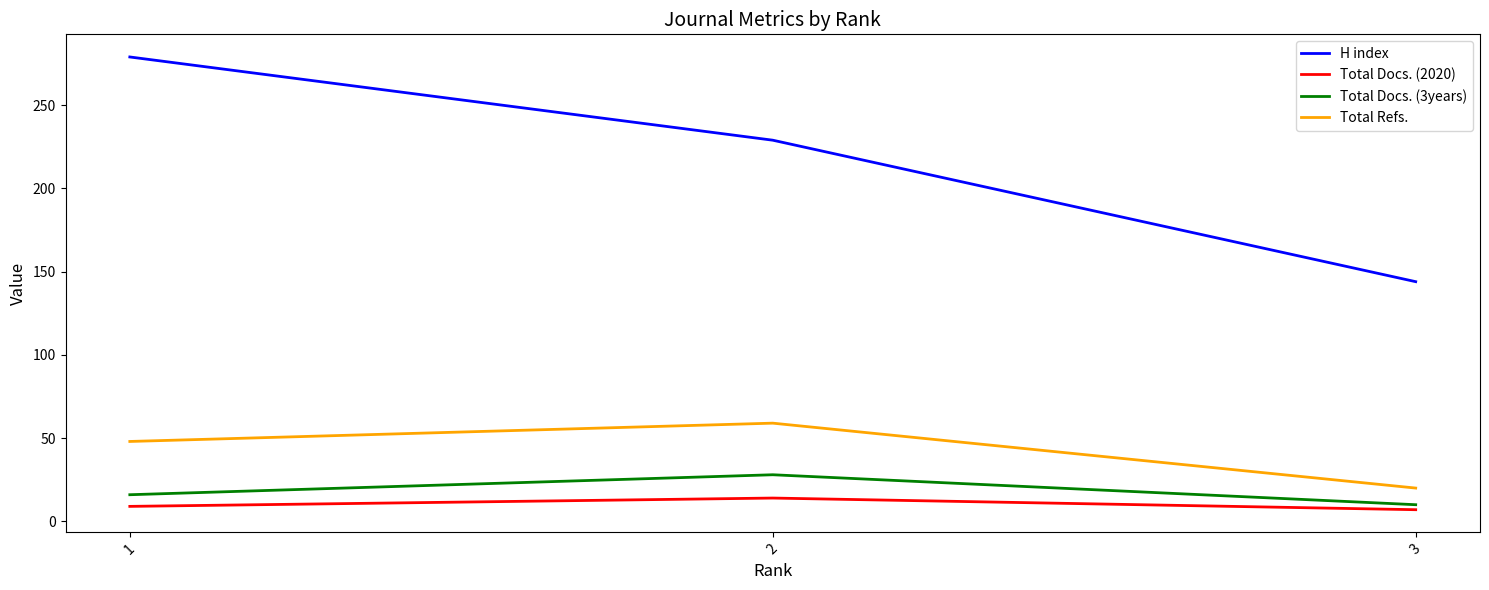

How many series are shown in this chart?

4